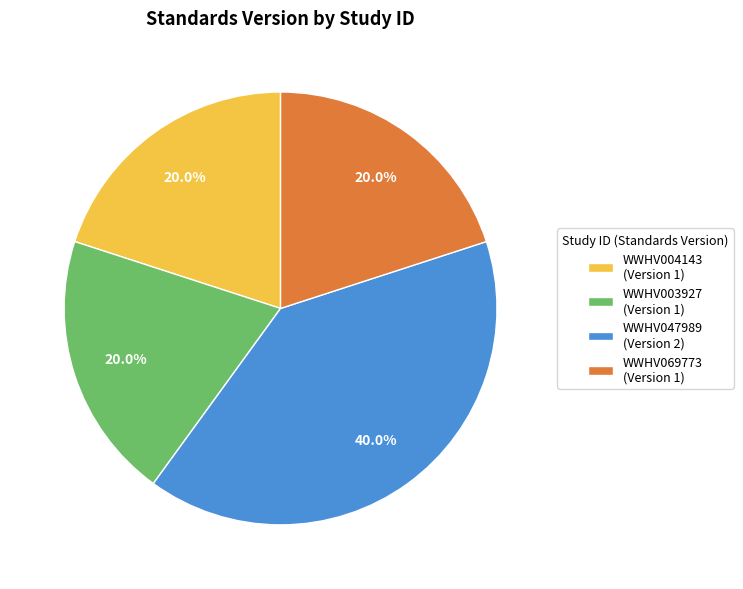

Combined, do WWHV047989 and WWHV004143 account for over 50%?

Yes